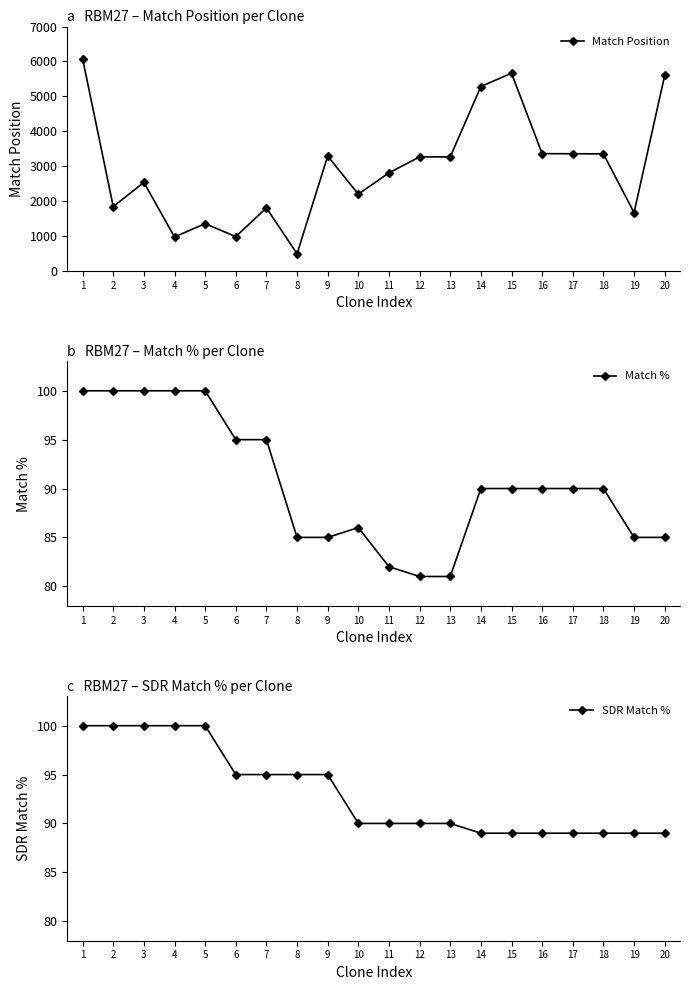

At how many categories does at least one series exceed 5580?

3